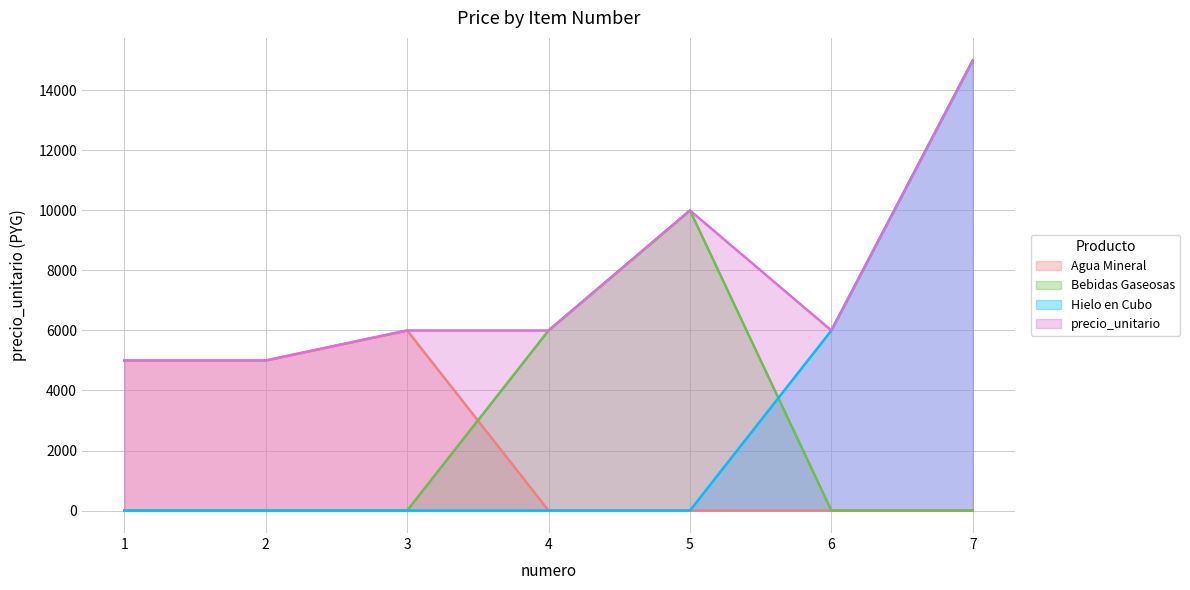

Which series has the largest total across all categories?

precio_unitario